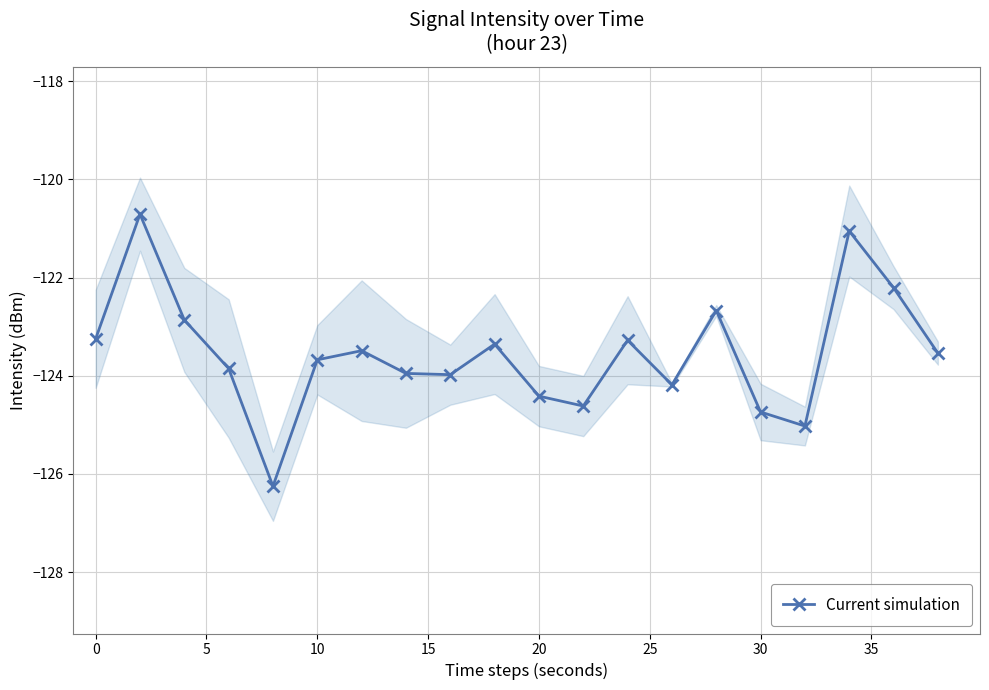

What is the highest value of the Current simulation series?

-120.7